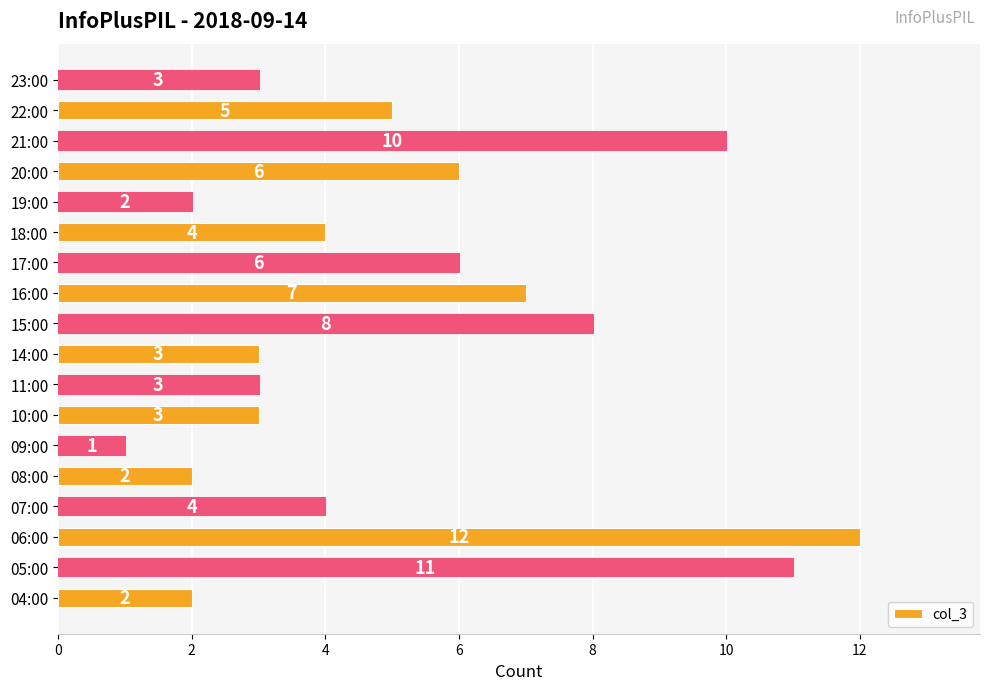

Reading top to bottom, what are all the values shown in this chart?

3	5	10	6	2	4	6	7	8	3	3	3	1	2	4	12	11	2